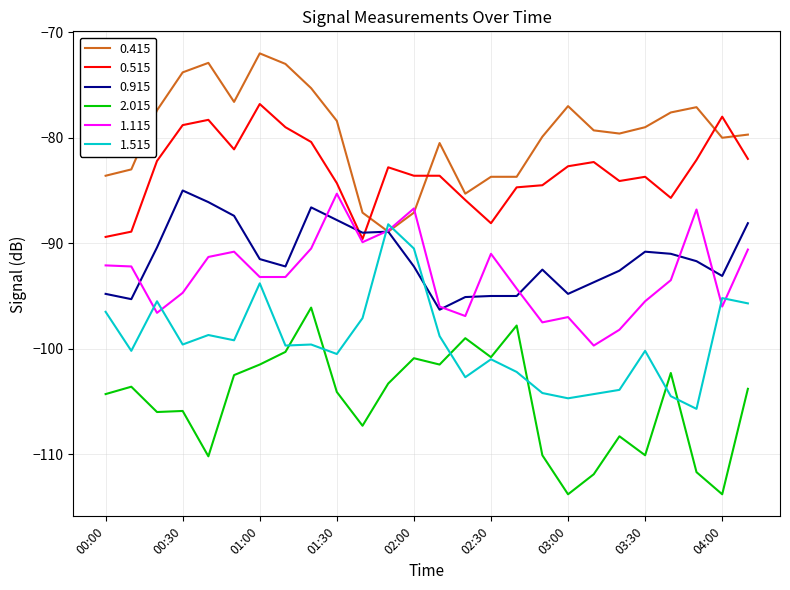

Which series has the largest total across all categories?

0.415